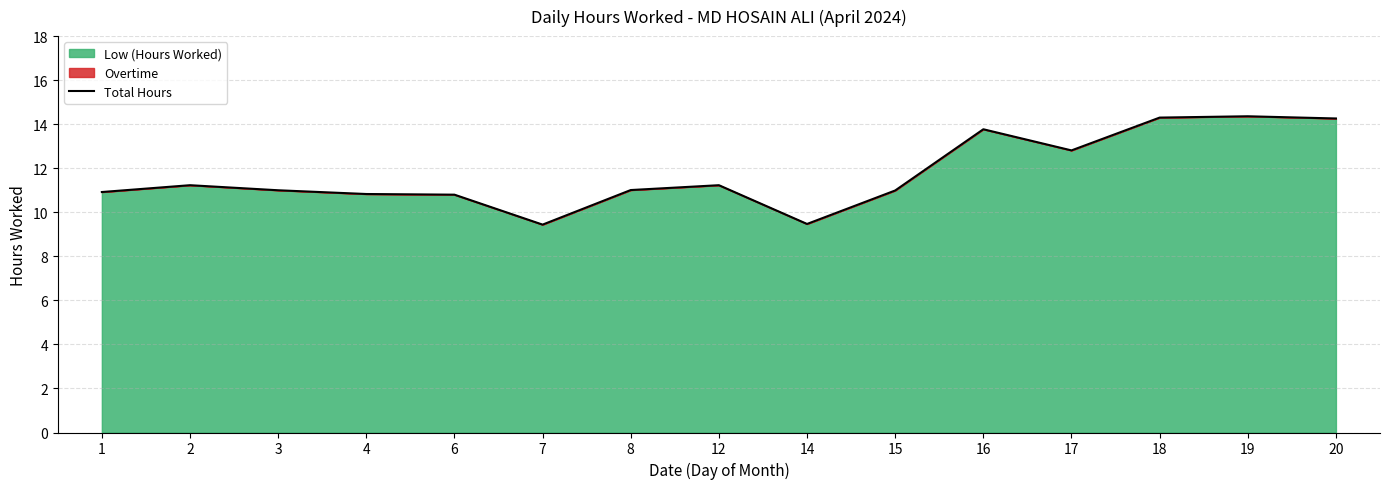

Reading left to right, transcribe all the data shown in this chart.

1=10.9	2=11.2	3=11.0	4=10.8	6=10.8	7=9.4	8=11.0	12=11.2	14=9.5	15=11.0	16=13.8	17=12.8	18=14.3	19=14.4	20=14.3